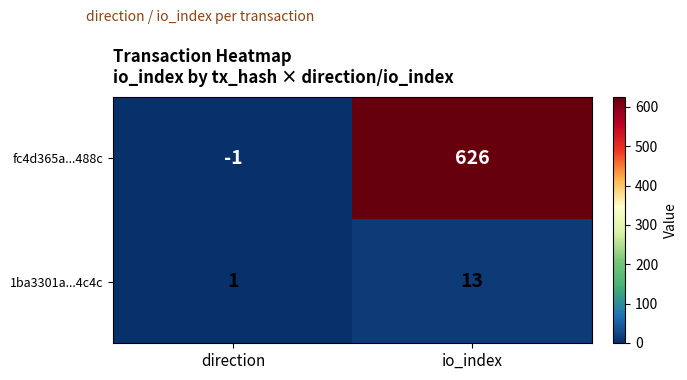

Which series has the largest total across all categories?

fc4d365a...488c